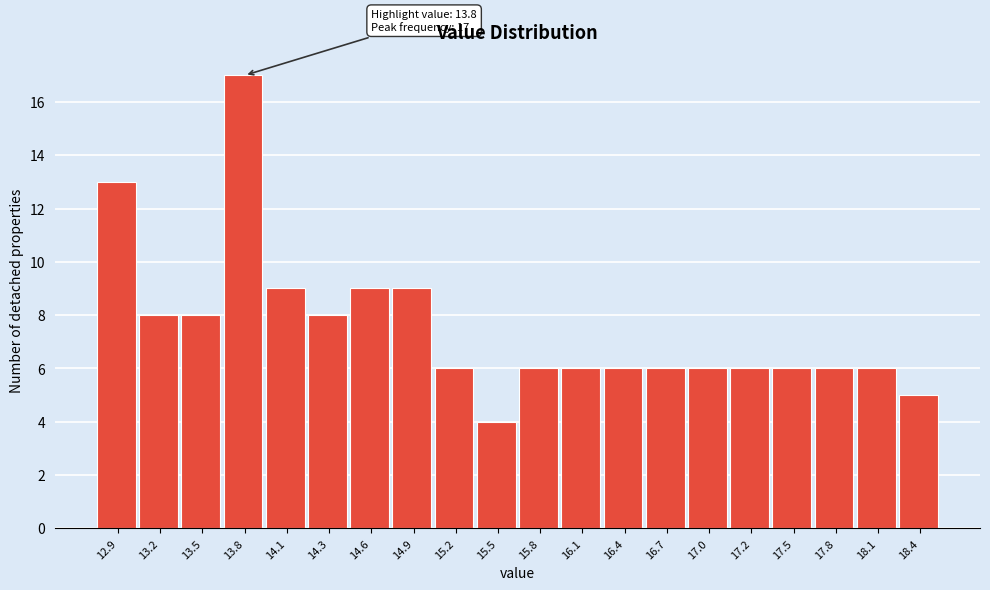

Reading left to right, list all the values displayed in this chart.

12.9=13	13.2=8	13.5=8	13.8=17	14.1=9	14.3=8	14.6=9	14.9=9	15.2=6	15.5=4	15.8=6	16.1=6	16.4=6	16.7=6	17.0=6	17.2=6	17.5=6	17.8=6	18.1=6	18.4=5